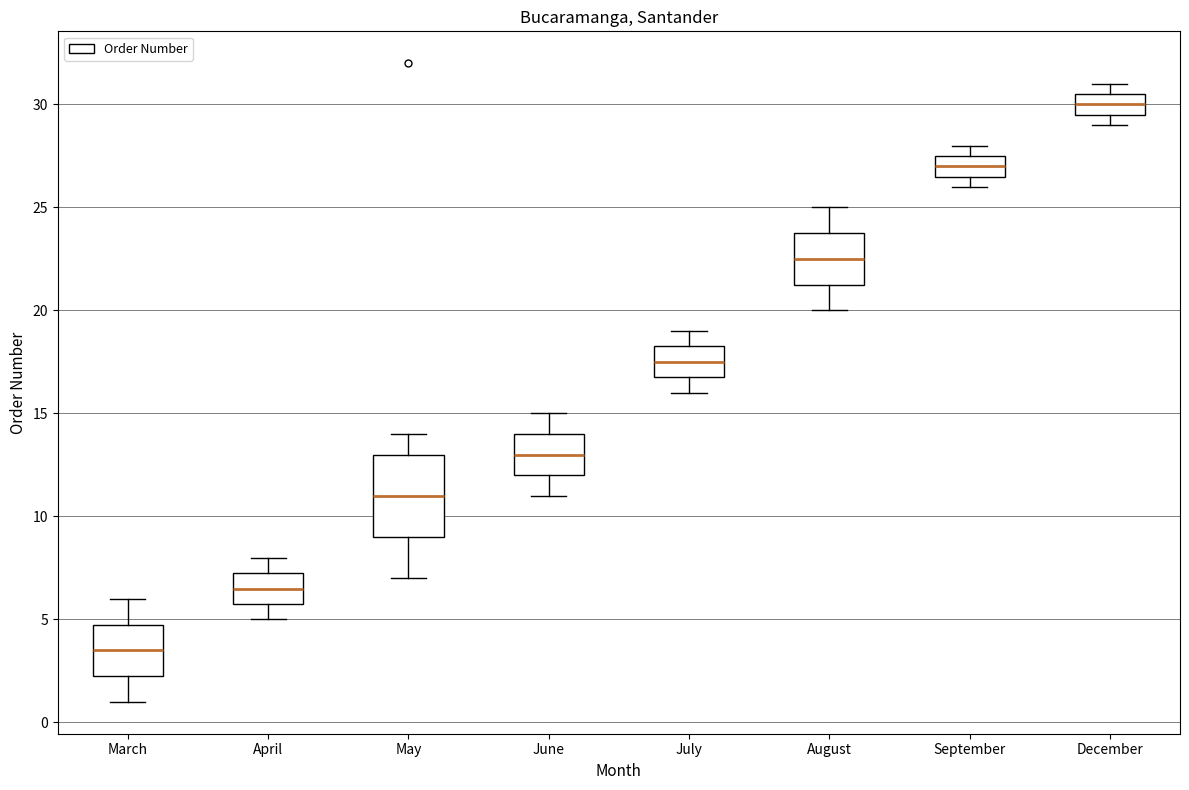

Which box's median line is the lowest?

March